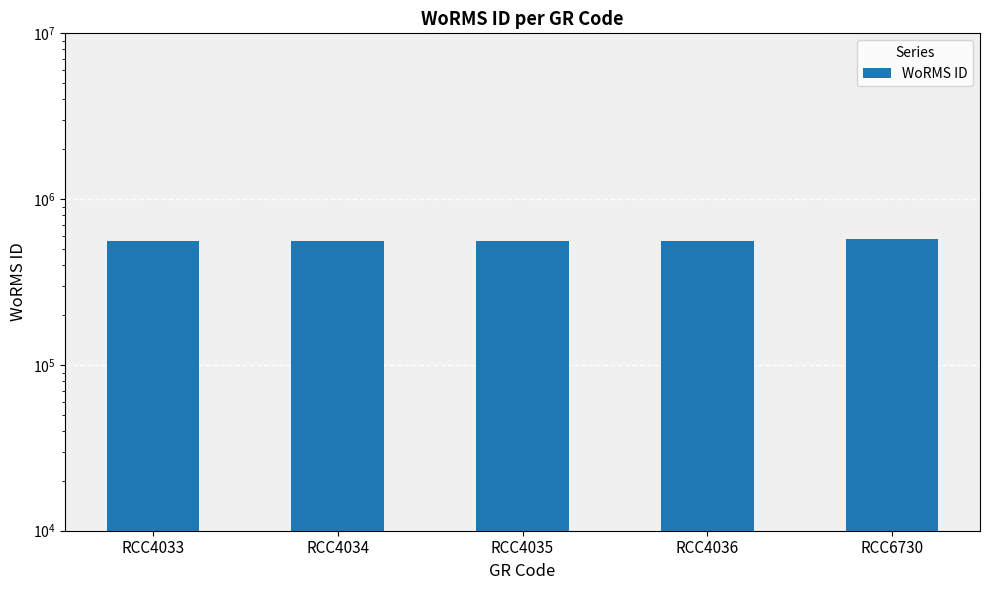

Does the chart contain any negative values?

No